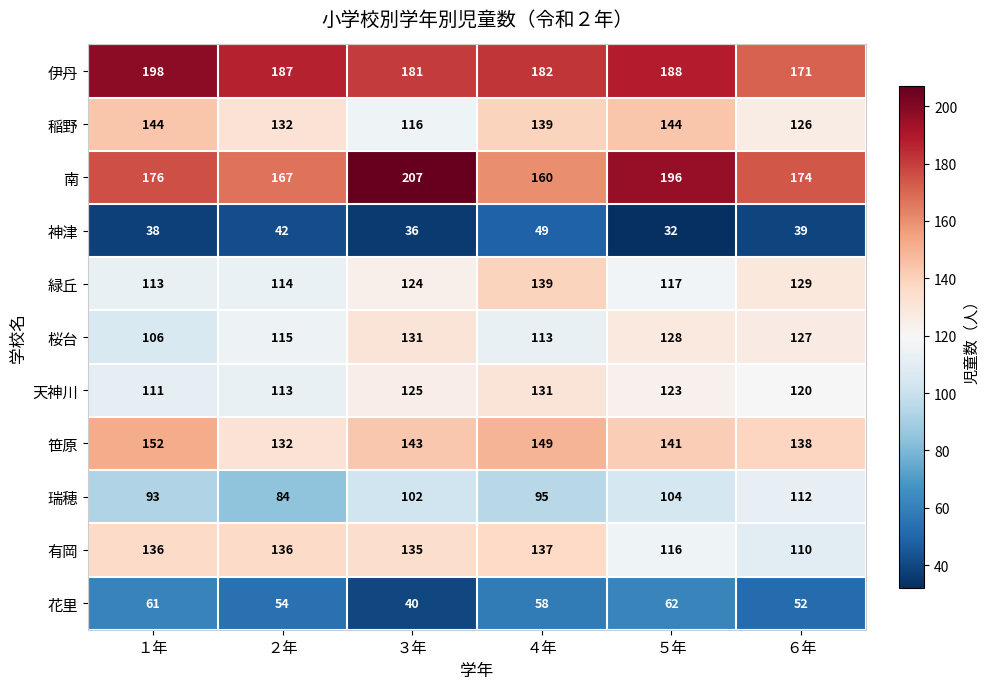

Which label corresponds to the largest value in the chart?

３年